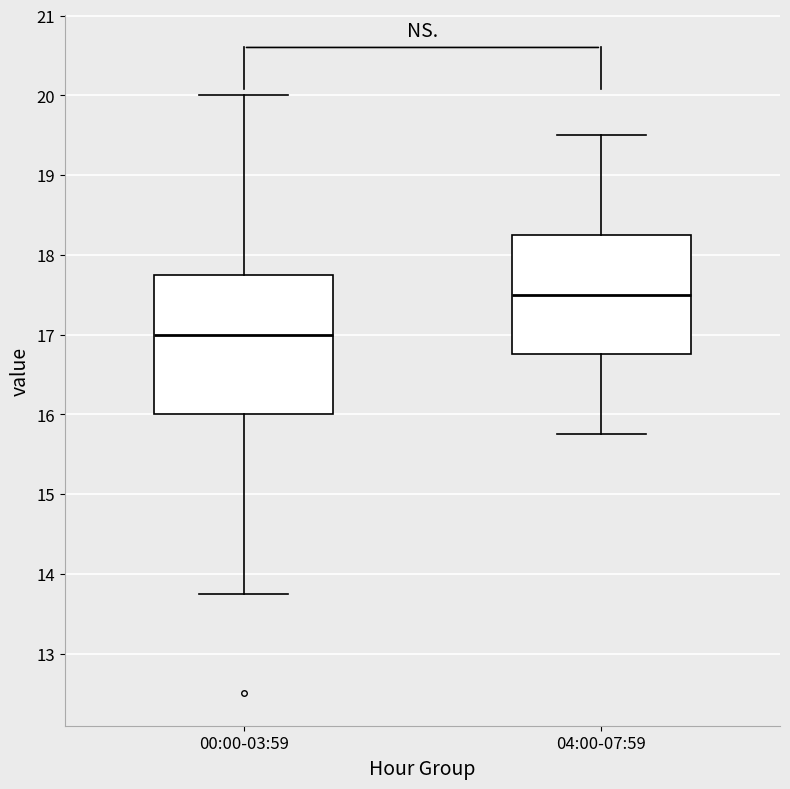

Which box's median line is the highest?

04:00-07:59